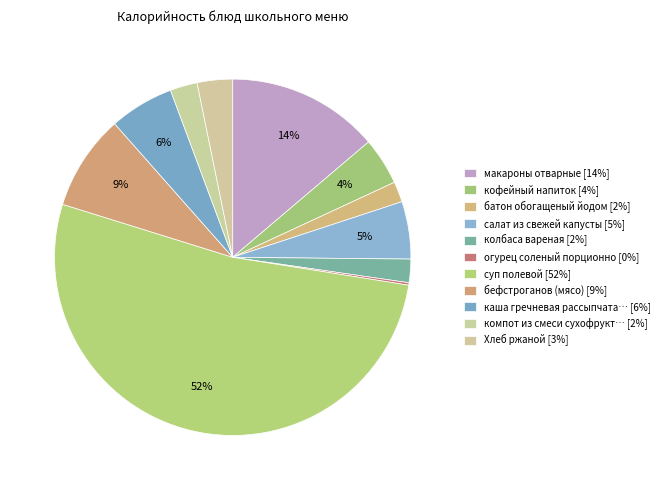

Which category has the smallest portion of the pie?

огурец соленый порционно